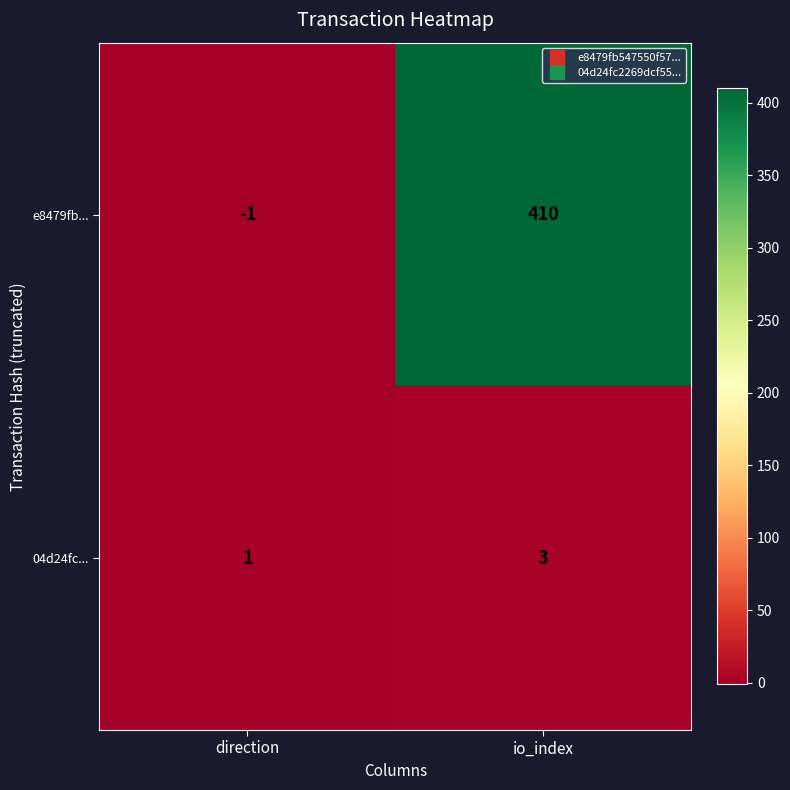

Reading right to left, transcribe all the data shown in this chart.

e8479fb...: 410	-1
04d24fc...: 3	1